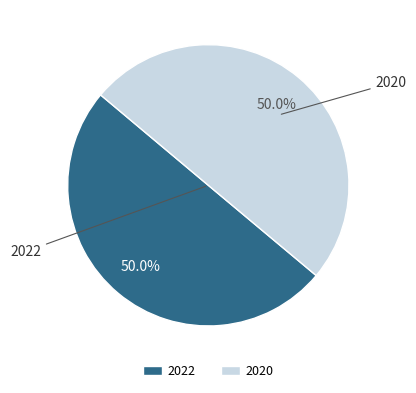

What percentage is NOT represented by 2022?

50.0%